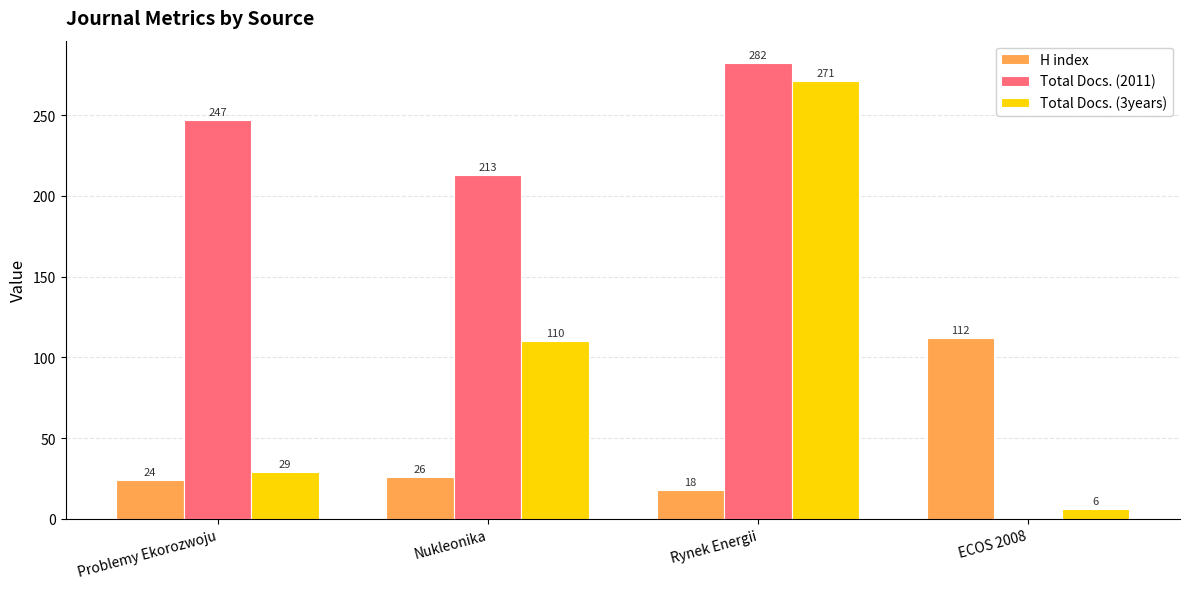

What is the total value across all series at Nukleonika?

349